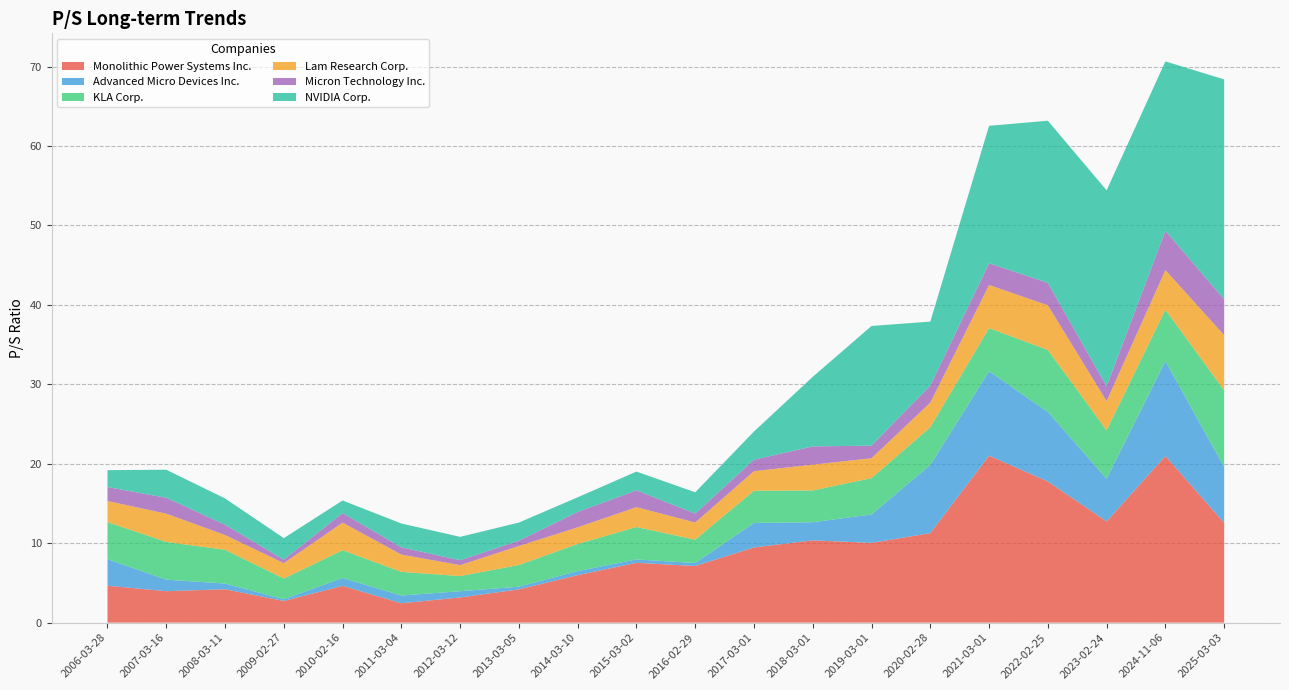

Reading right to left, extract all data points from this chart.

Monolithic Power Systems Inc.: 2025-03-03=12.6	2024-11-06=21.0	2023-02-24=12.7	2022-02-25=17.8	2021-03-01=21.0	2020-02-28=11.3	2019-03-01=10.0	2018-03-01=10.4	2017-03-01=9.5	2016-02-29=7.1	2015-03-02=7.5	2014-03-10=6.0	2013-03-05=4.2	2012-03-12=3.2	2011-03-04=2.4	2010-02-16=4.6	2009-02-27=2.7	2008-03-11=4.2	2007-03-16=4.0	2006-03-28=4.7
Advanced Micro Devices Inc.: 2025-03-03=7.0	2024-11-06=11.9	2023-02-24=5.4	2022-02-25=8.8	2021-03-01=10.6	2020-02-28=8.6	2019-03-01=3.6	2018-03-01=2.3	2017-03-01=3.1	2016-02-29=0.4	2015-03-02=0.4	2014-03-10=0.5	2013-03-05=0.3	2012-03-12=0.8	2011-03-04=1.0	2010-02-16=1.0	2009-02-27=0.2	2008-03-11=0.7	2007-03-16=1.4	2006-03-28=3.3
KLA Corp.: 2025-03-03=9.6	2024-11-06=6.5	2023-02-24=6.1	2022-02-25=7.8	2021-03-01=5.4	2020-02-28=4.7	2019-03-01=4.6	2018-03-01=4.0	2017-03-01=4.1	2016-02-29=2.9	2015-03-02=4.1	2014-03-10=3.4	2013-03-05=2.7	2012-03-12=1.9	2011-03-04=3.0	2010-02-16=3.5	2009-02-27=2.6	2008-03-11=4.2	2007-03-16=4.8	2006-03-28=4.7
Lam Research Corp.: 2025-03-03=7.0	2024-11-06=5.0	2023-02-24=3.7	2022-02-25=5.6	2021-03-01=5.4	2020-02-28=3.1	2019-03-01=2.5	2018-03-01=3.2	2017-03-01=2.5	2016-02-29=2.2	2015-03-02=2.5	2014-03-10=2.1	2013-03-05=2.4	2012-03-12=1.4	2011-03-04=2.2	2010-02-16=3.5	2009-02-27=1.9	2008-03-11=1.9	2007-03-16=3.6	2006-03-28=2.7
Micron Technology Inc.: 2025-03-03=4.5	2024-11-06=4.9	2023-02-24=1.9	2022-02-25=2.8	2021-03-01=2.7	2020-02-28=2.1	2019-03-01=1.6	2018-03-01=2.3	2017-03-01=1.4	2016-02-29=1.1	2015-03-02=2.1	2014-03-10=1.9	2013-03-05=0.7	2012-03-12=0.6	2011-03-04=0.9	2010-02-16=1.2	2009-02-27=0.4	2008-03-11=1.3	2007-03-16=2.0	2006-03-28=1.8
NVIDIA Corp.: 2025-03-03=27.7	2024-11-06=21.3	2023-02-24=24.7	2022-02-25=20.4	2021-03-01=17.3	2020-02-28=8.1	2019-03-01=15.1	2018-03-01=8.8	2017-03-01=3.5	2016-02-29=2.7	2015-03-02=2.4	2014-03-10=1.8	2013-03-05=2.3	2012-03-12=2.9	2011-03-04=3.0	2010-02-16=1.6	2009-02-27=2.7	2008-03-11=3.3	2007-03-16=3.5	2006-03-28=2.1